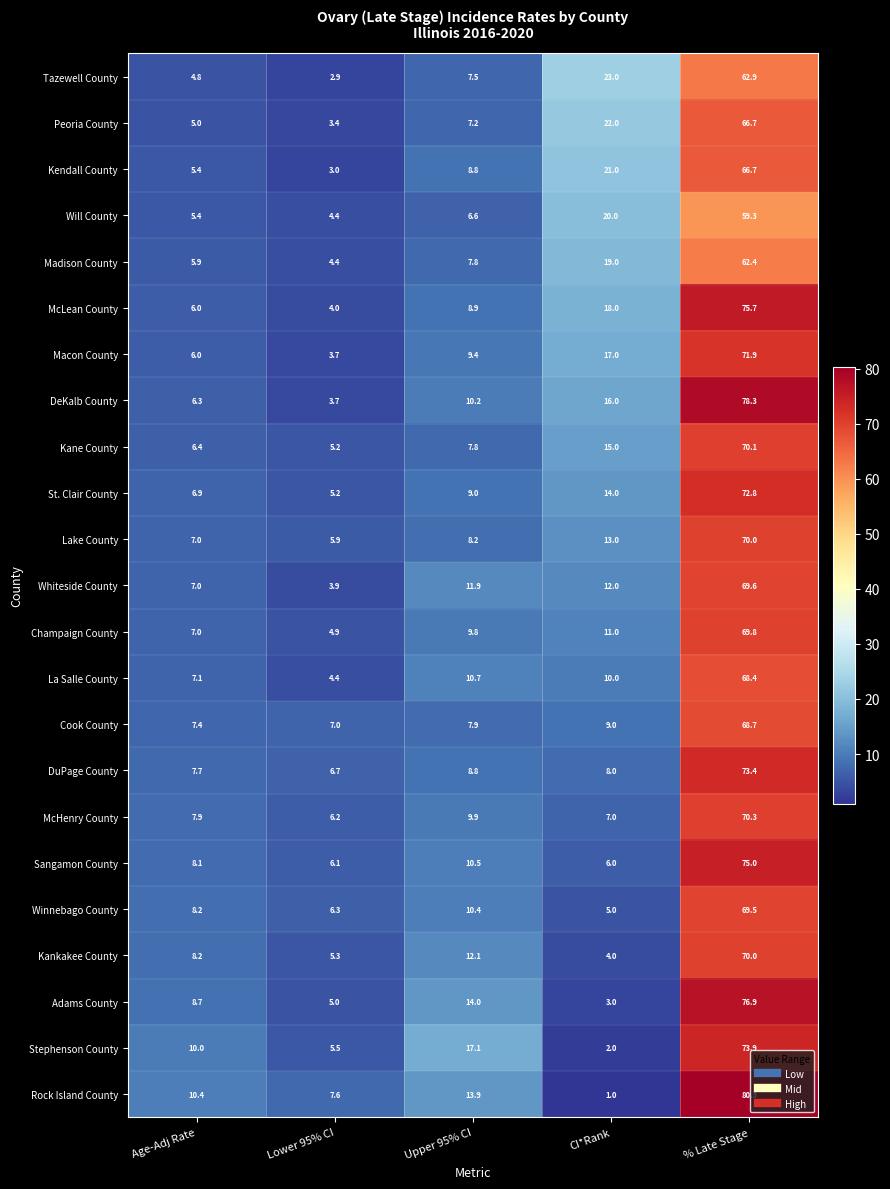

Which label corresponds to the largest value in the chart?

% Late Stage